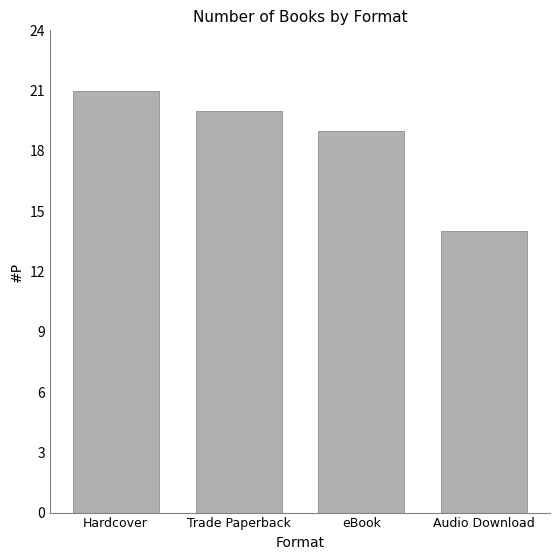

Count the number of categories in the chart.

4